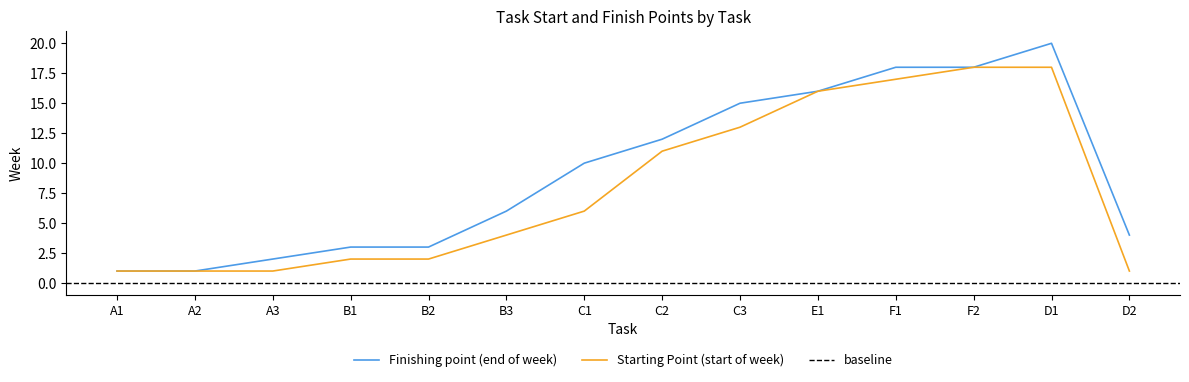

Reading left to right, transcribe all the data shown in this chart.

Finishing point (end of week): A1=1	A2=1	A3=2	B1=3	B2=3	B3=6	C1=10	C2=12	C3=15	E1=16	F1=18	F2=18	D1=20	D2=4
Starting Point (start of week): A1=1	A2=1	A3=1	B1=2	B2=2	B3=4	C1=6	C2=11	C3=13	E1=16	F1=17	F2=18	D1=18	D2=1